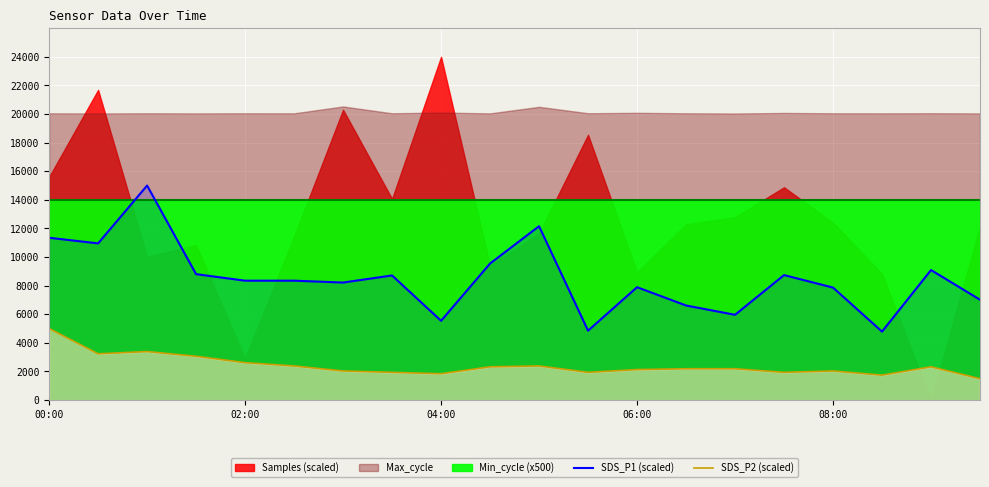

At which label does SDS_P2 (scaled) reach its peak?

00:00